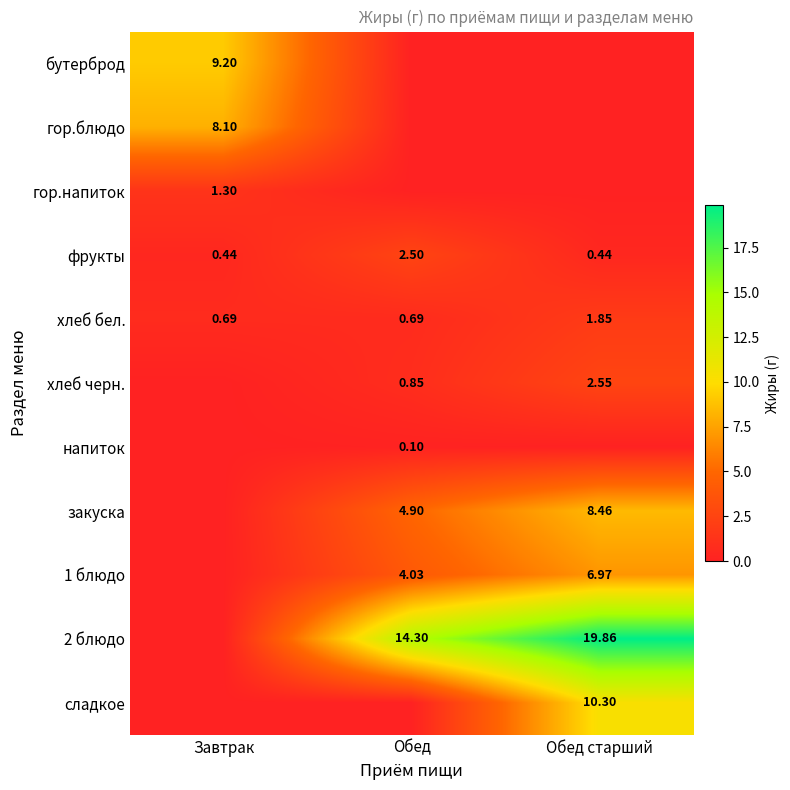

What is the maximum value shown in the chart?

19.9